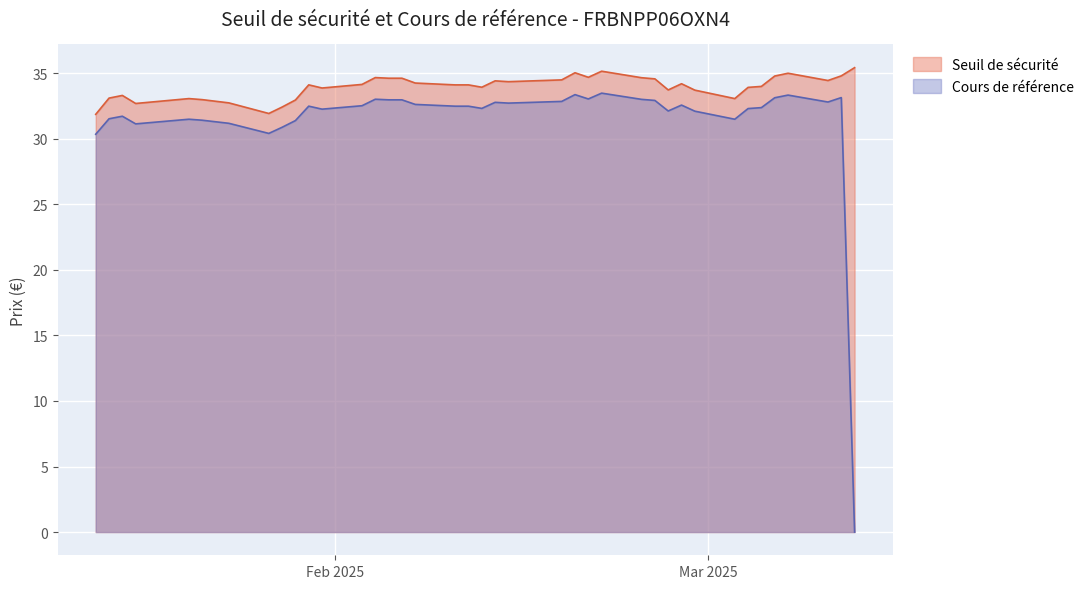

Which series has the largest total across all categories?

Seuil de sécurité